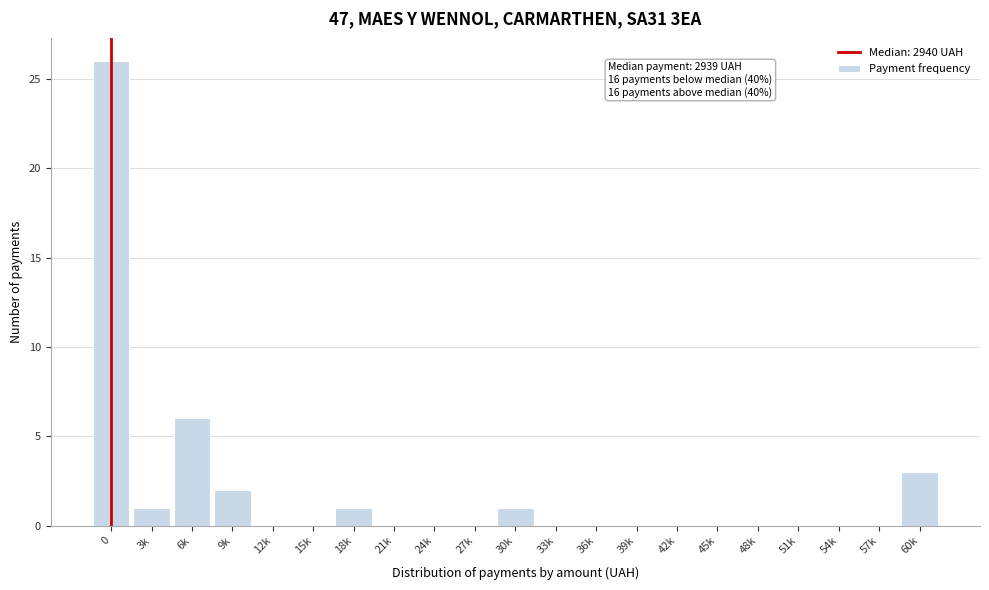

Reading right to left, list all the values displayed in this chart.

60k=3	57k=0	54k=0	51k=0	48k=0	45k=0	42k=0	39k=0	36k=0	33k=0	30k=1	27k=0	24k=0	21k=0	18k=1	15k=0	12k=0	9k=2	6k=6	3k=1	0=26